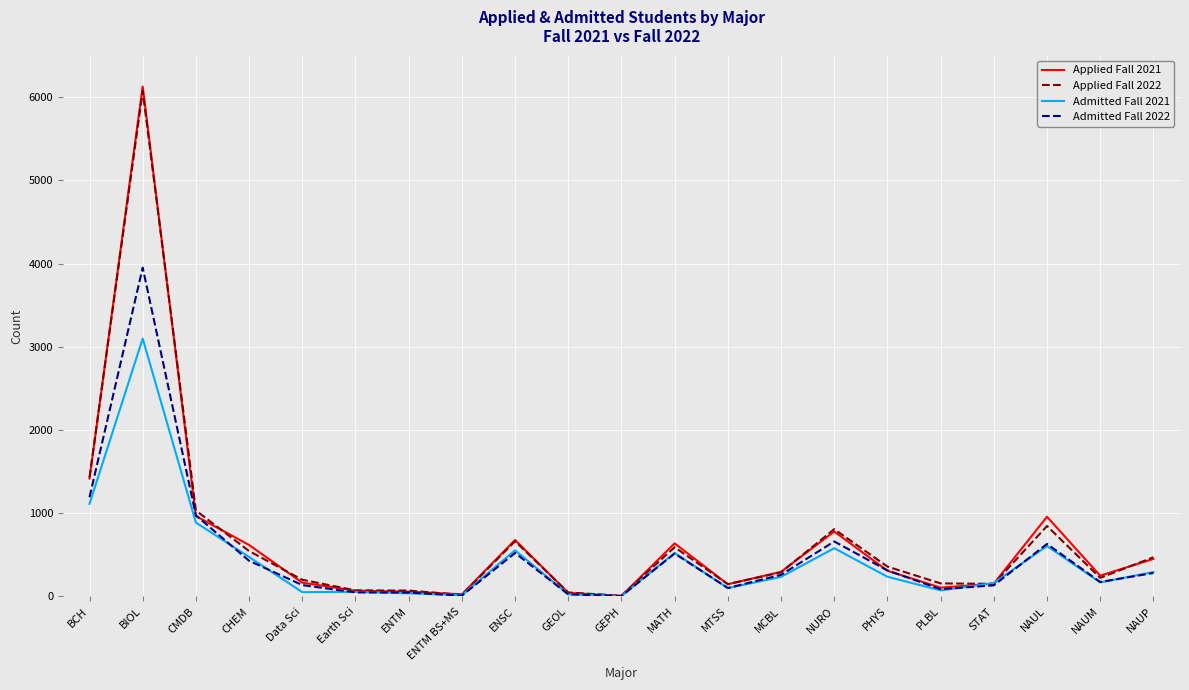

At which label does Admitted Fall 2022 first exceed 260?

BCH